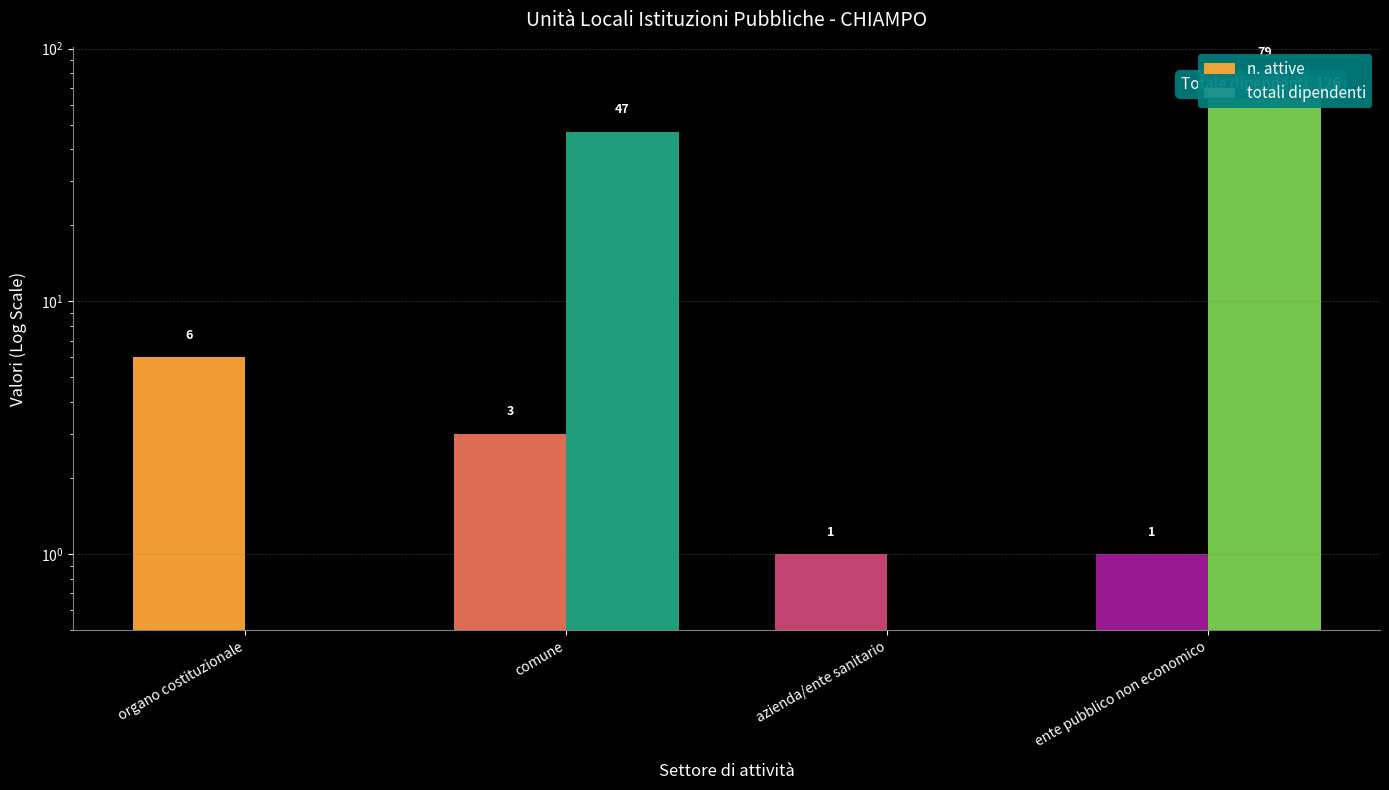

What is the value of the totali dipendenti bar at the 3rd from the left?

0.5